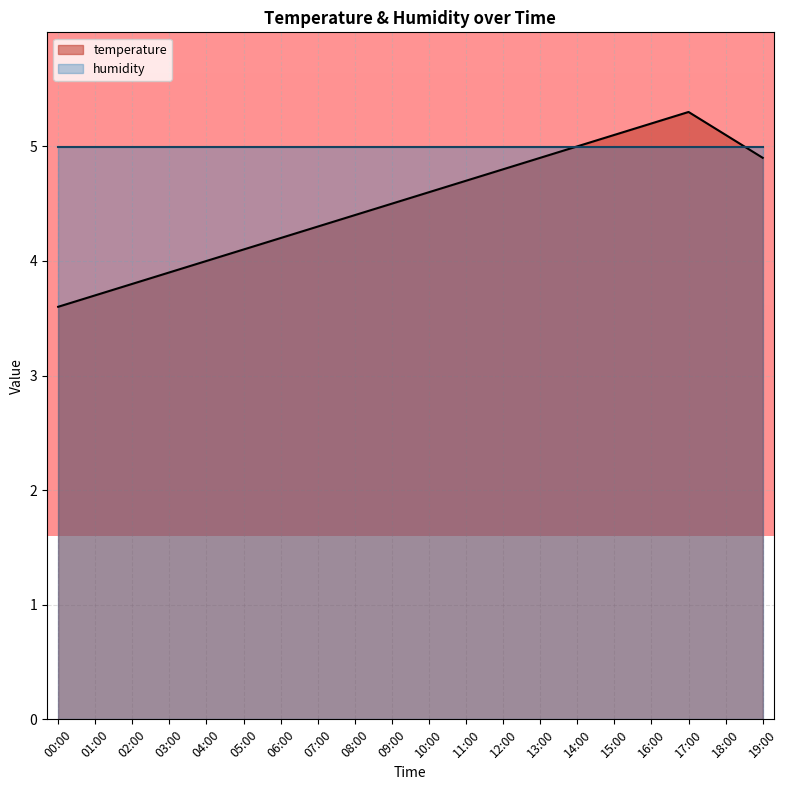

Which has a higher value, 15:00 or 17:00?

17:00